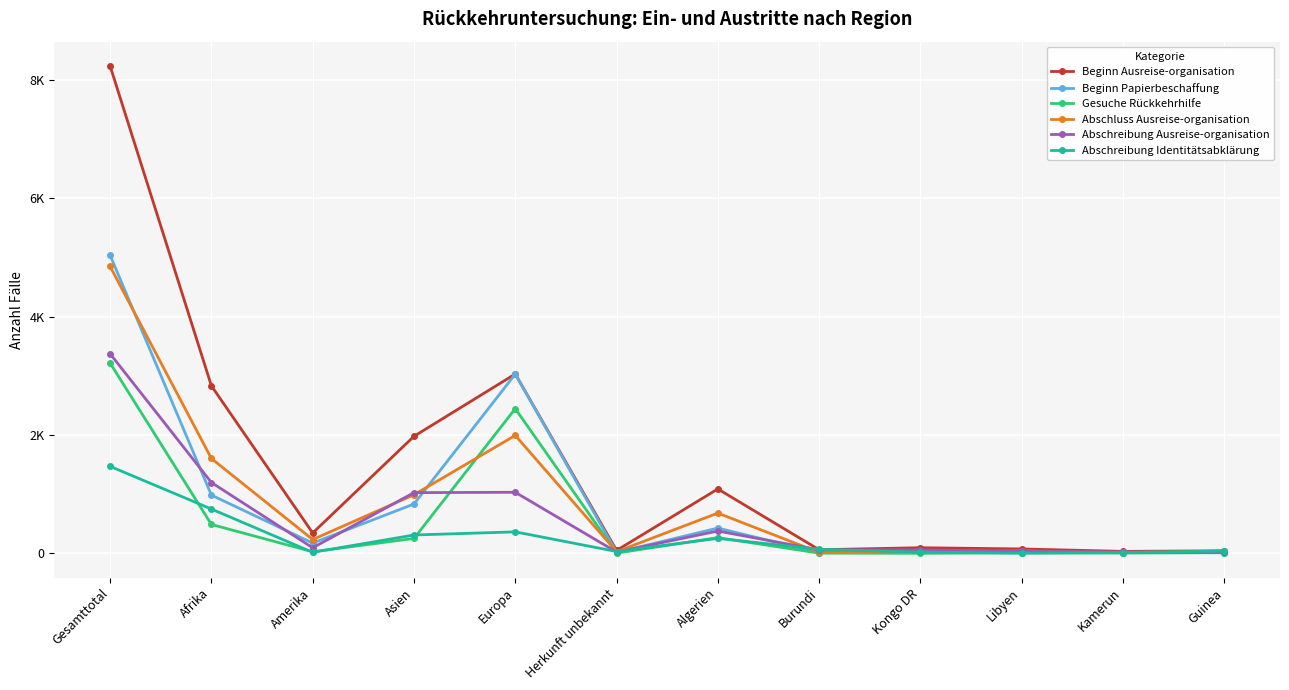

True or false: Beginn Ausreise-organisation and Gesuche Rückkehrhilfe cross at least once.

False